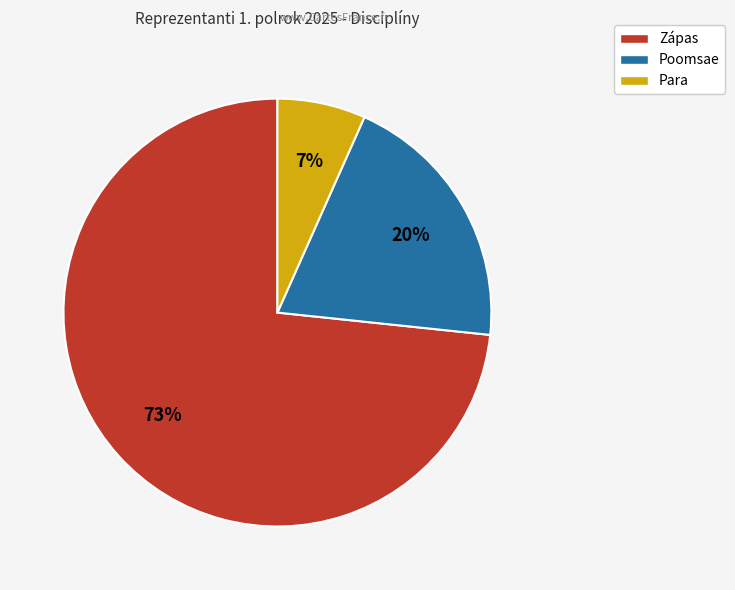

What is the largest slice in the pie chart?

Zápas